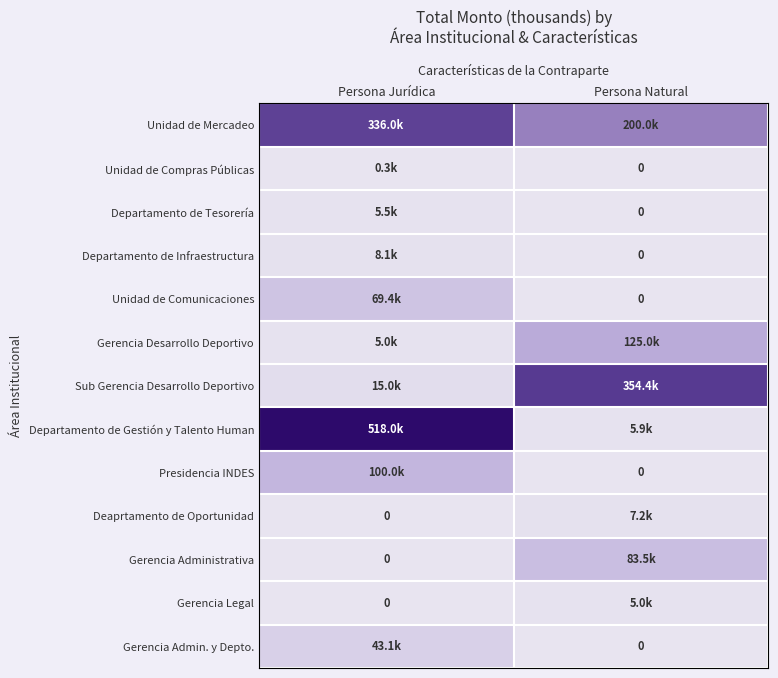

The value of Gerencia Admin. y Depto. at Persona Natural is 24.9. True or false?

False